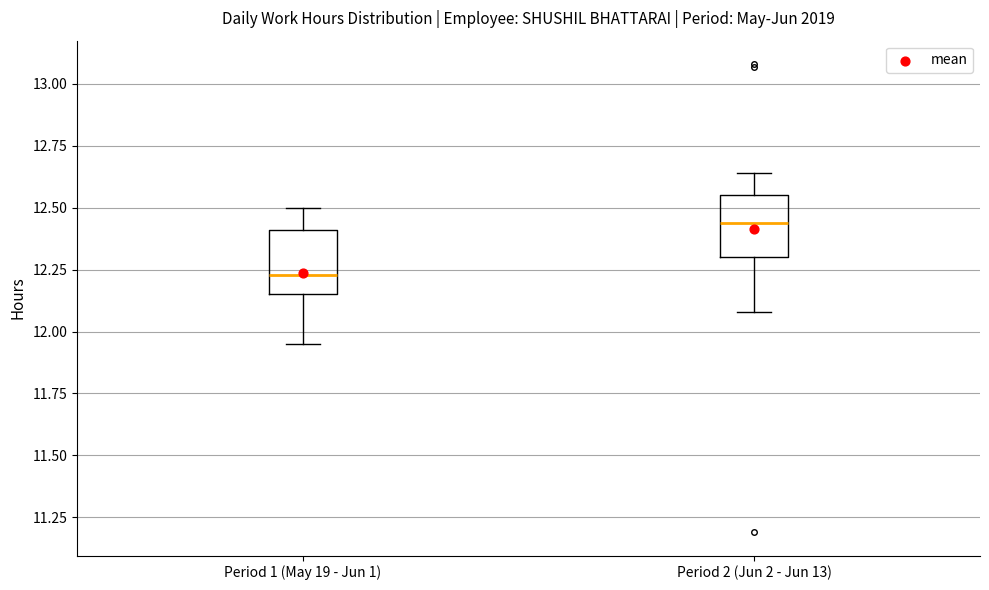

Which box's median line is the highest?

Period 2 (Jun 2 - Jun 13)